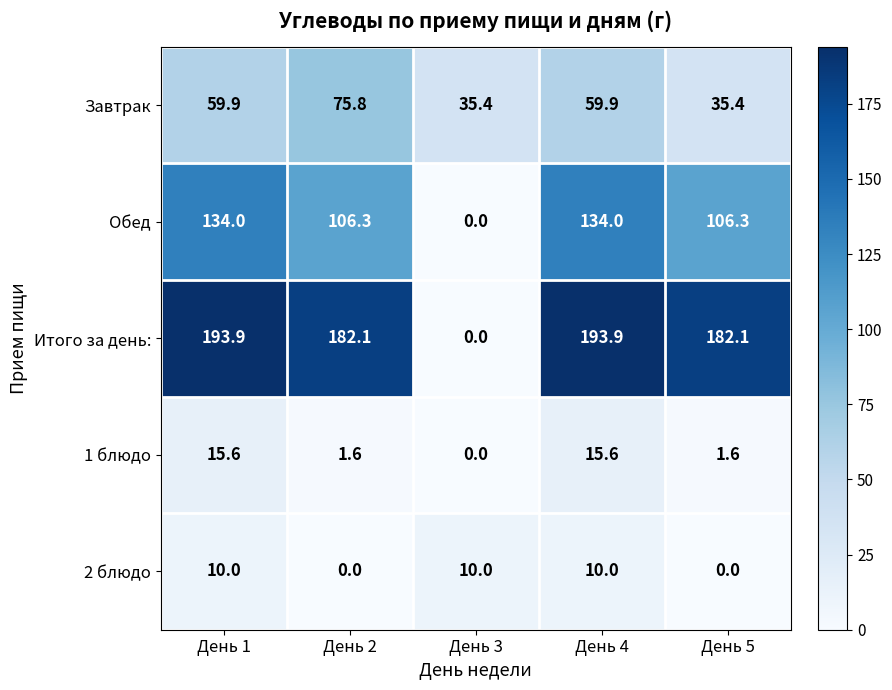

The Обед series shows 106.3 at День 2. True or false?

True